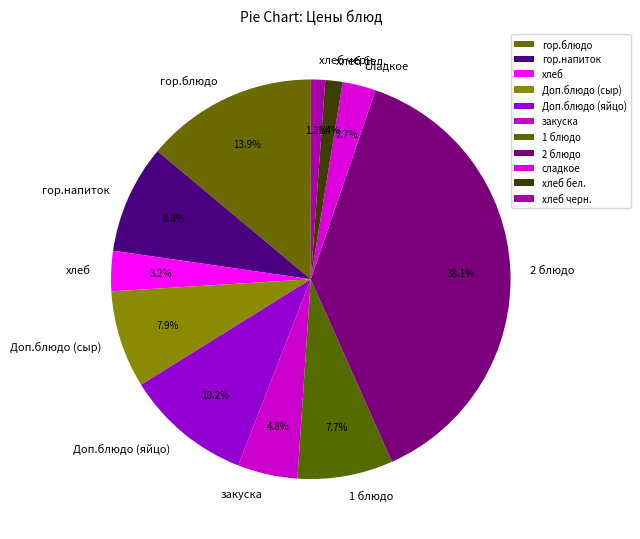

How many segments does this pie chart have?

11